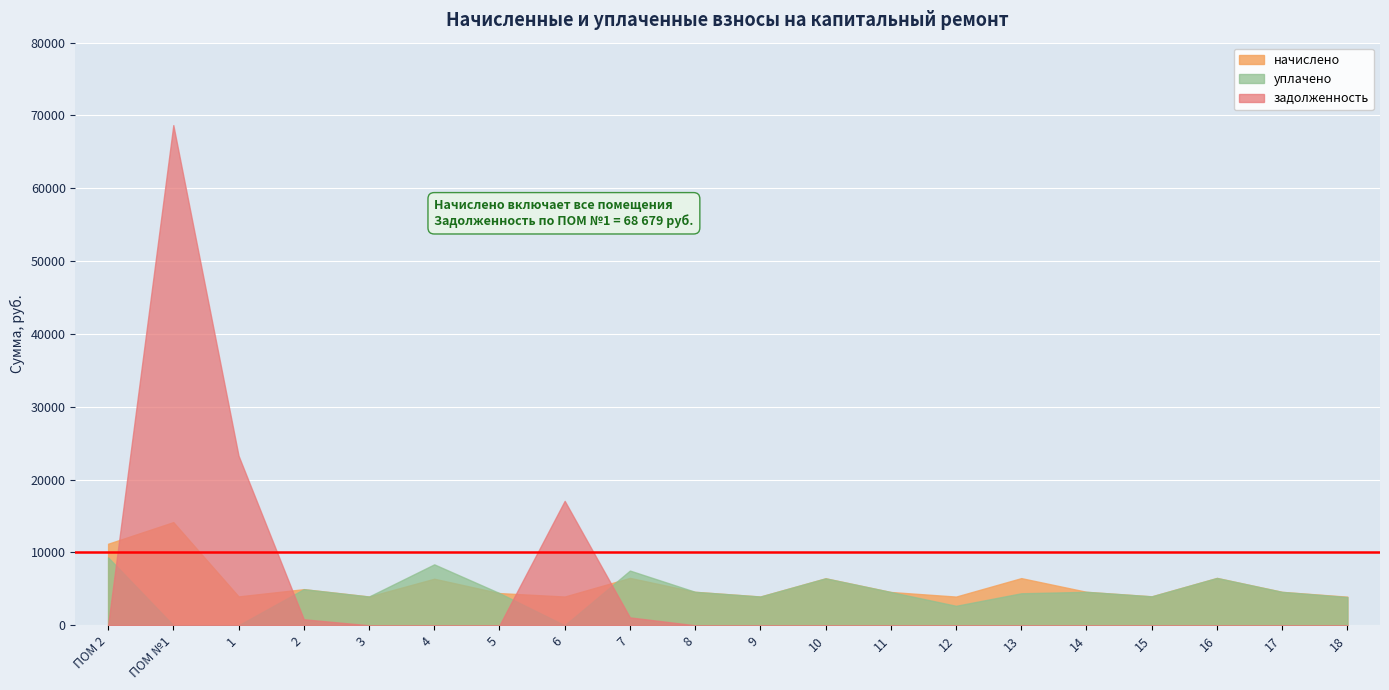

What position from the left is 8?

10